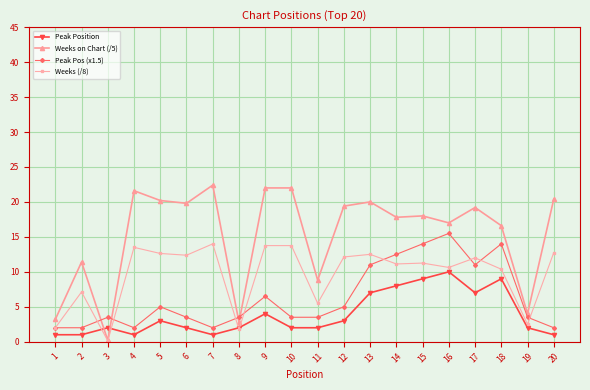

Read the Peak Position value at 17.

7.0